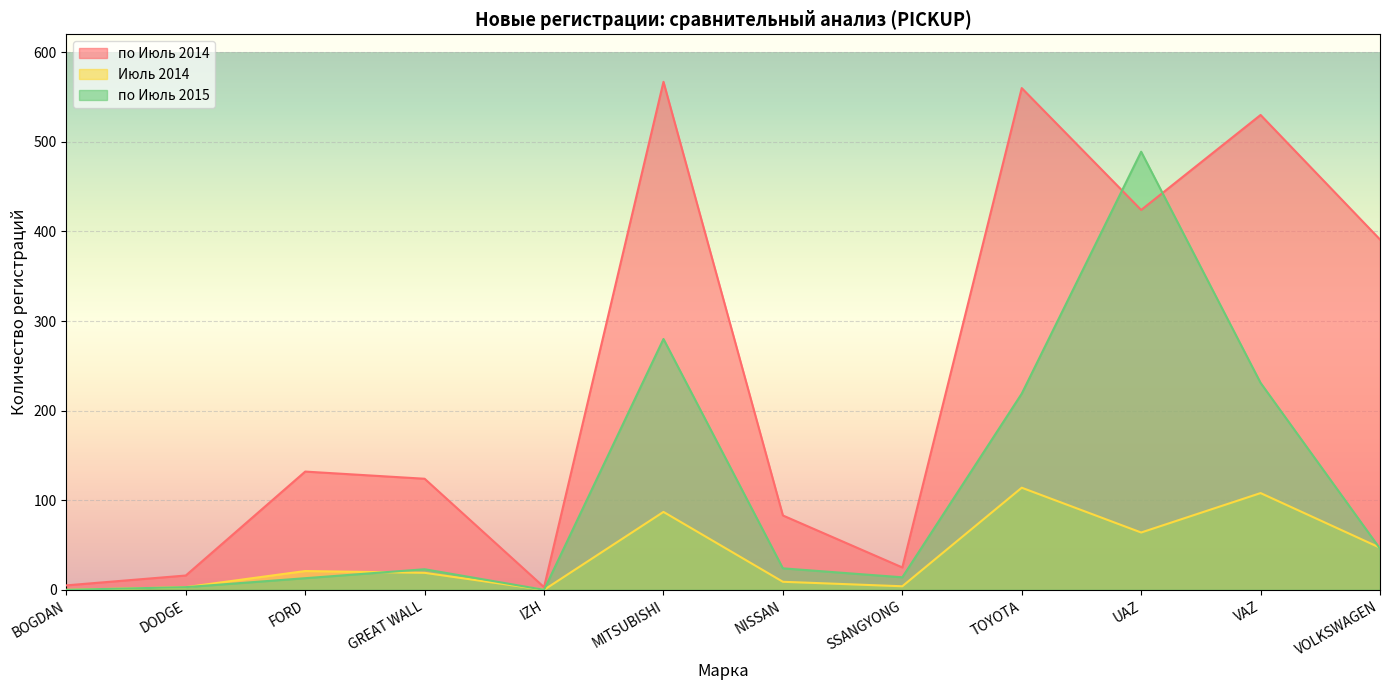

True or false: Июль 2014 and по Июль 2014 intersect in this chart.

False